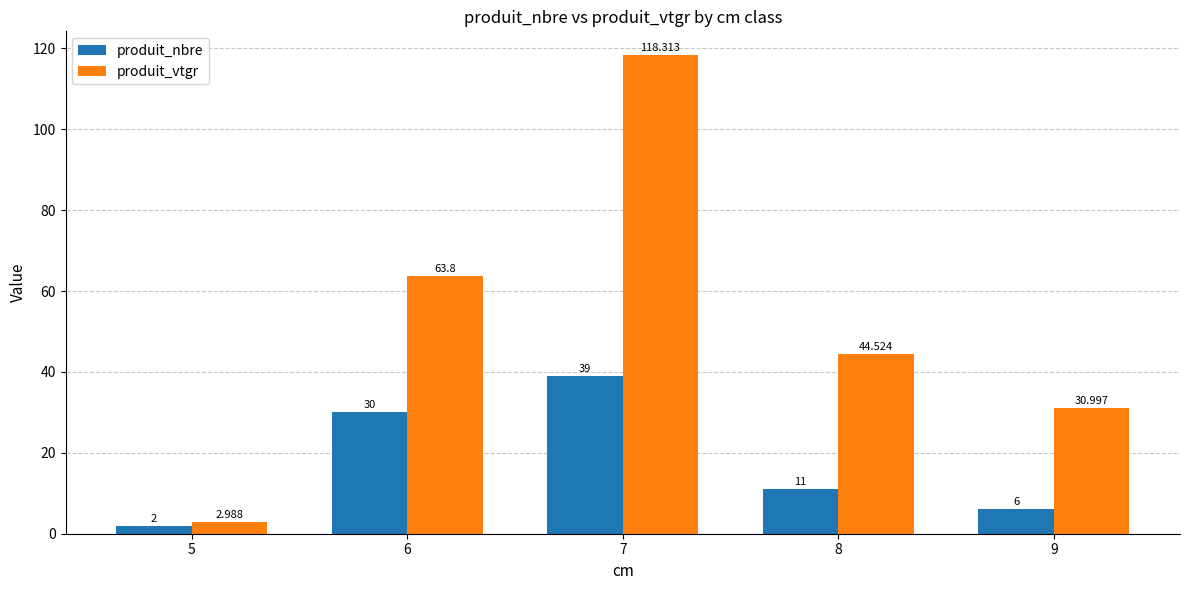

Rank the series by their average value, from lowest to highest.

produit_nbre, produit_vtgr